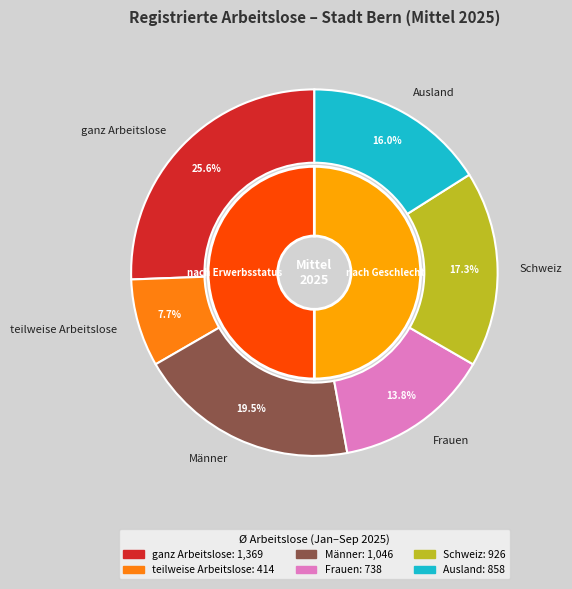

Which category has the biggest portion of the pie?

ganz Arbeitslose